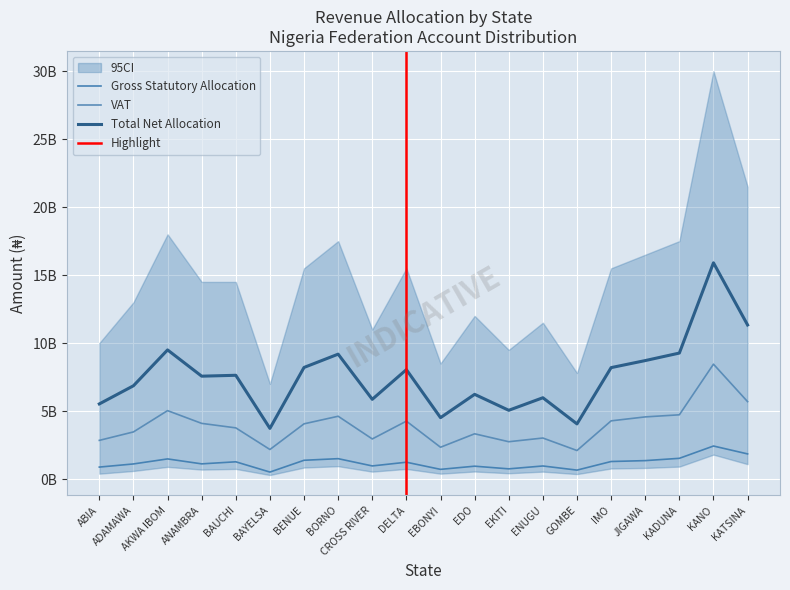

True or false: VAT and Total Net Allocation cross at least once.

False